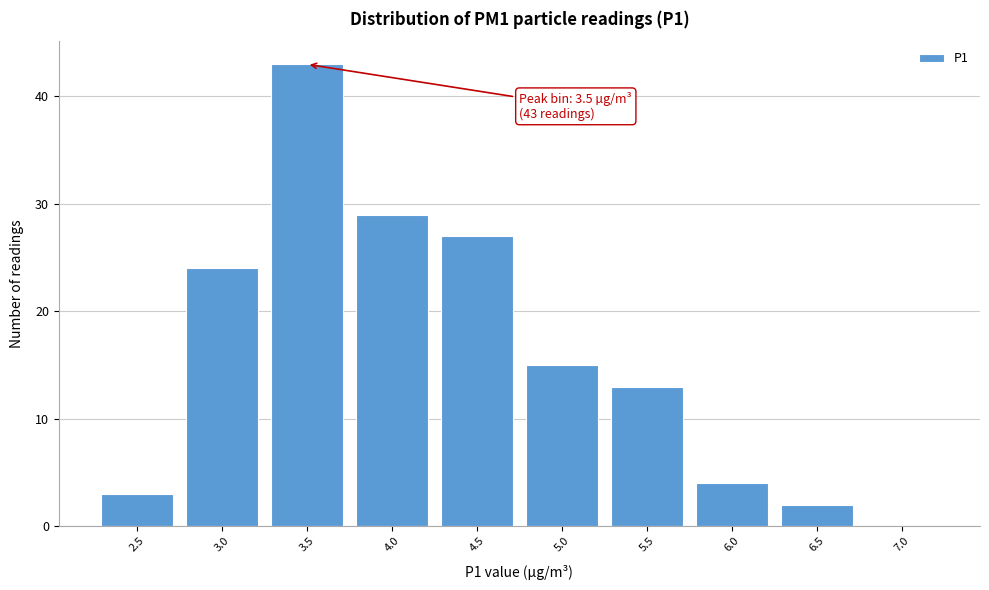

Reading right to left, what are all the values shown in this chart?

7.0=0	6.5=2	6.0=4	5.5=13	5.0=15	4.5=27	4.0=29	3.5=43	3.0=24	2.5=3